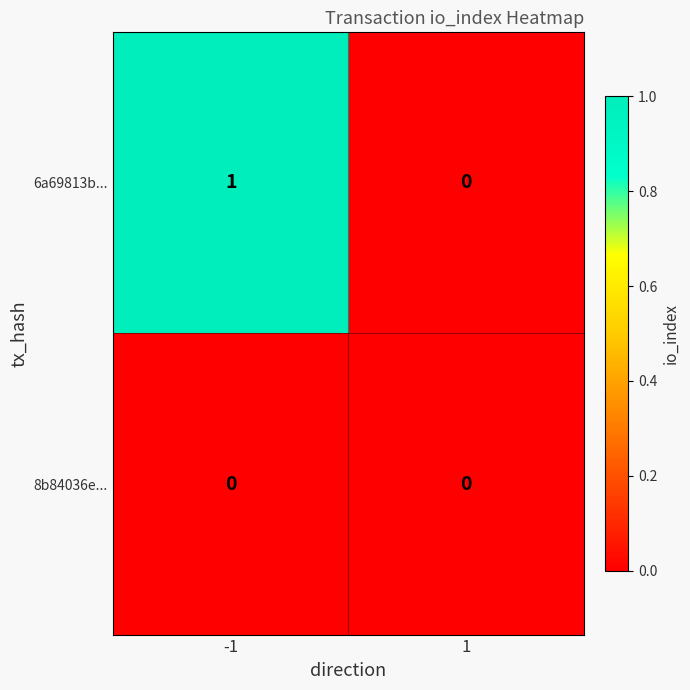

Between -1 and 1, which series saw the biggest shift?

6a69813b...